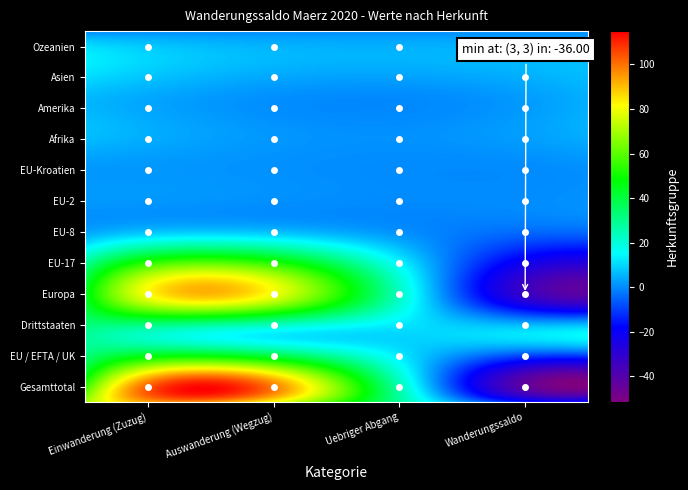

Reading right to left, extract all data points from this chart.

Gesamttotal: -19	18	88	69
EU / EFTA / UK: -34	8	74	40
Drittstaaten: 15	10	14	29
Europa: -36	12	79	43
EU-17: -31	8	63	32
EU-8: -5	0	9	4
EU-2: 1	0	1	2
EU-Kroatien: 1	0	1	2
Afrika: 5	1	2	7
Amerika: 5	0	1	6
Asien: 7	5	6	13
Ozeanien: 0	0	0	0